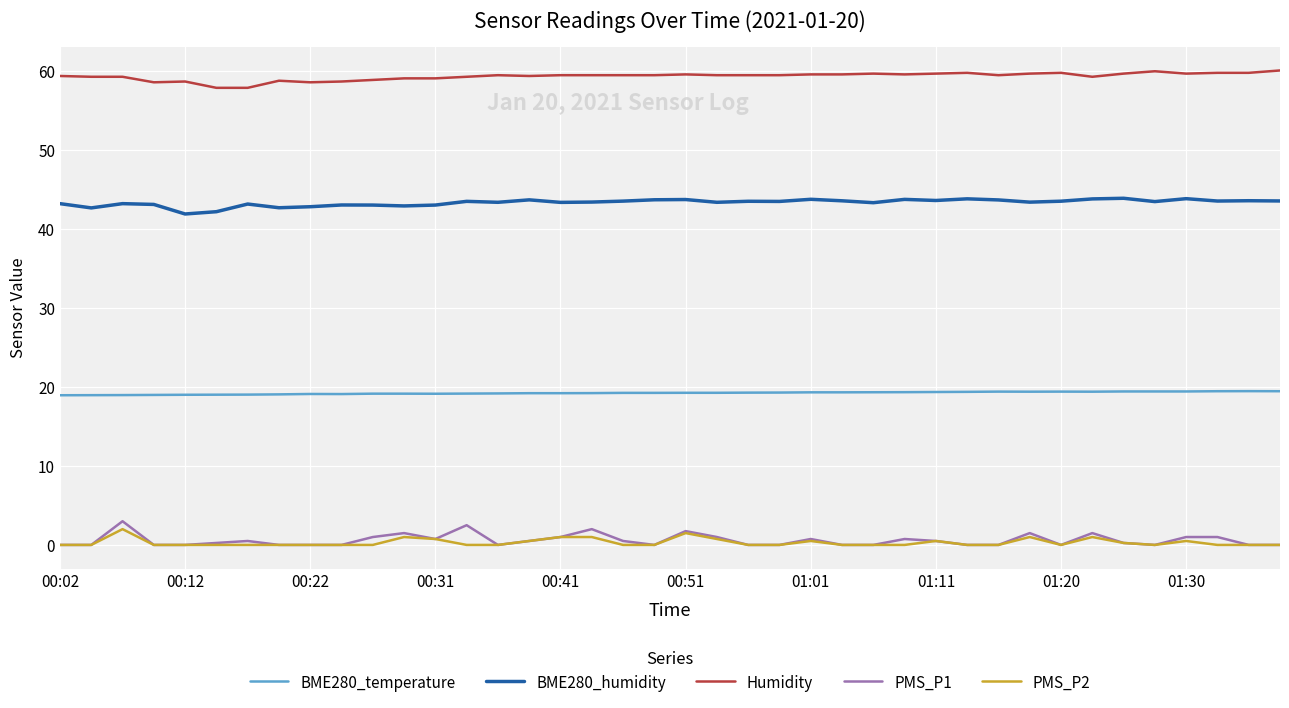

Does the chart have visible grid lines?

Yes